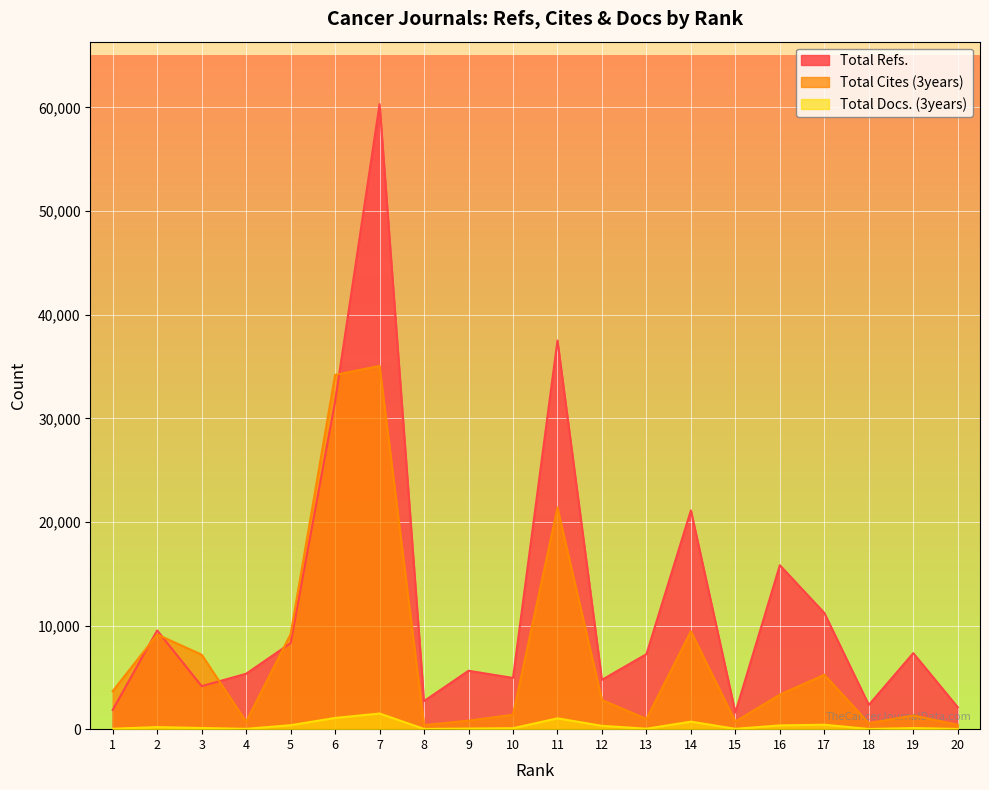

At which category does Total Cites (3years) reach its first local valley?

4